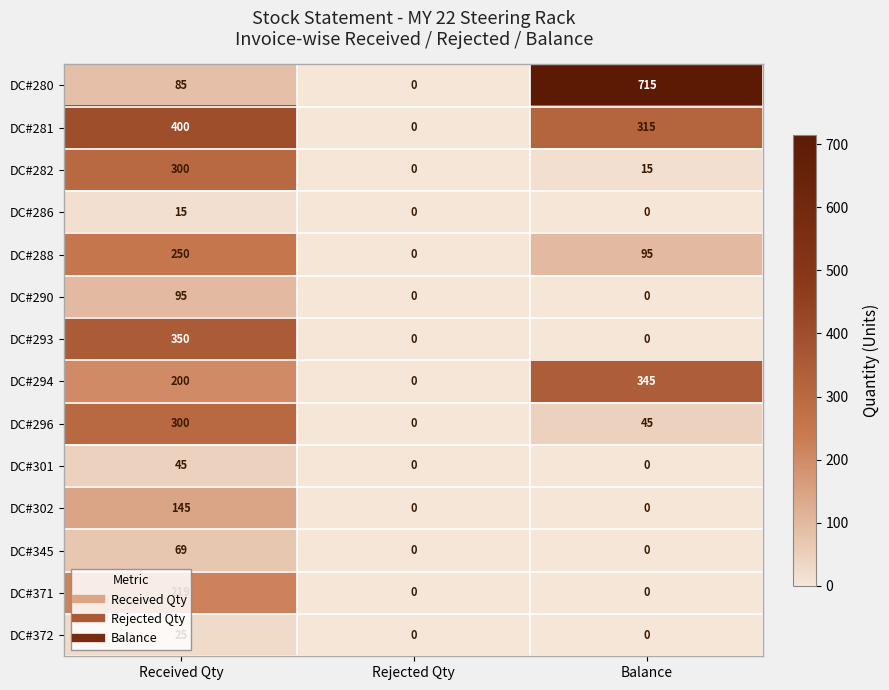

List the labels in order of DC#288 value, largest first.

Received Qty, Balance, Rejected Qty